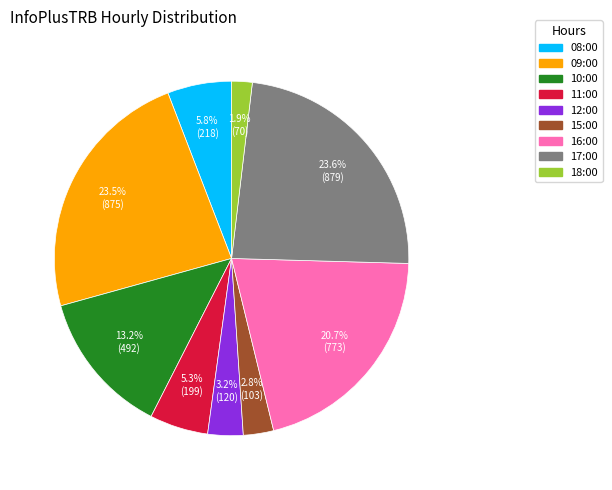

Is there a majority slice in this chart?

No